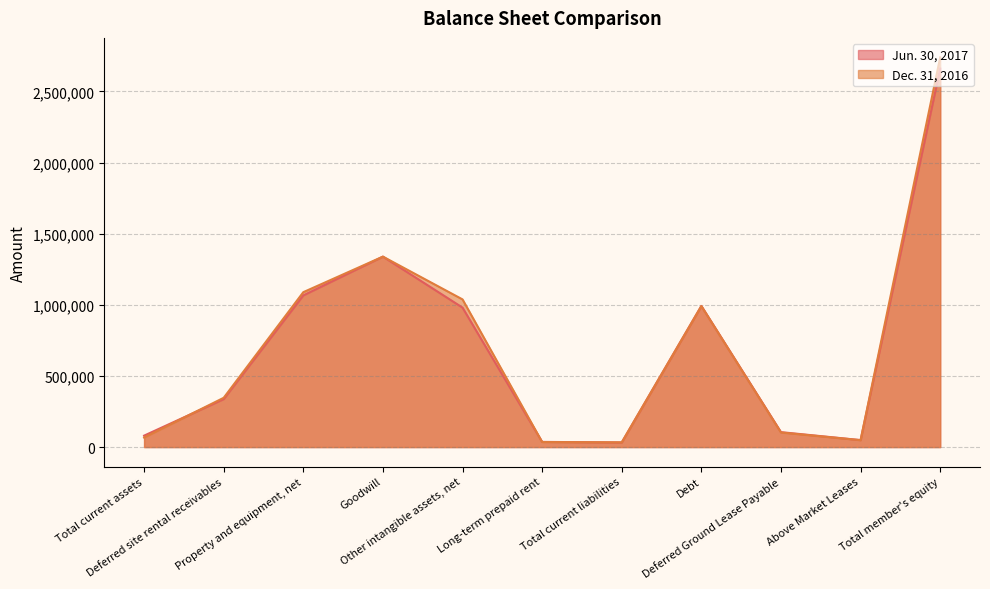

What is the value of the Dec. 31, 2016 point at the 6th from the left?

35490